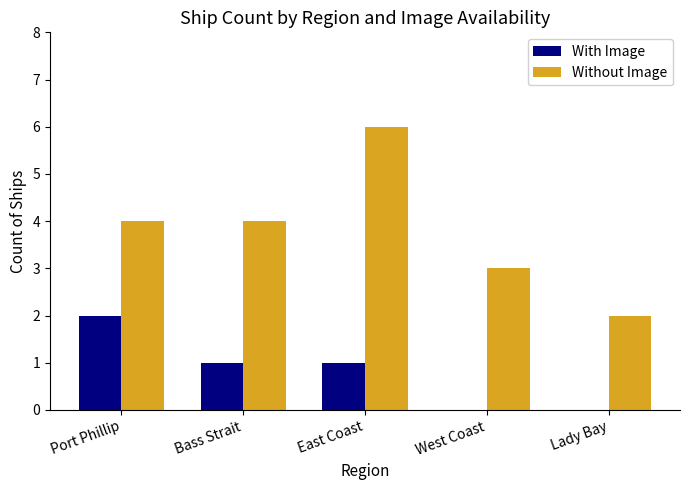

Is it true that Without Image equals 1 at West Coast?

False